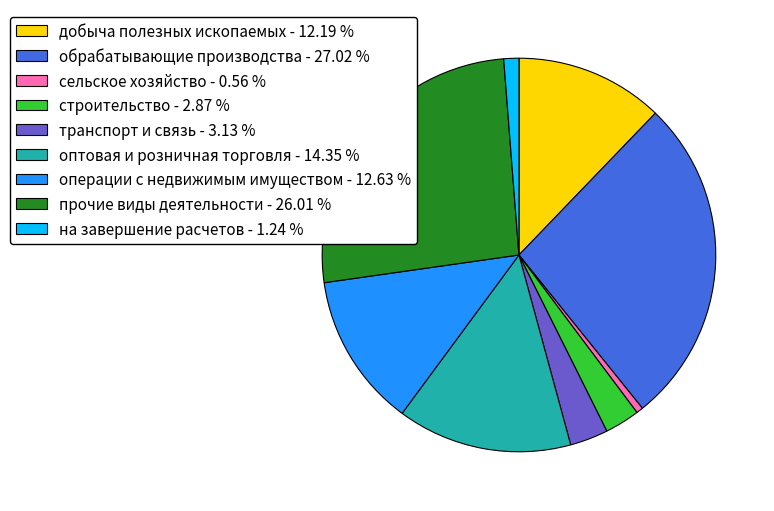

Which category has the smallest portion of the pie?

сельское хозяйство